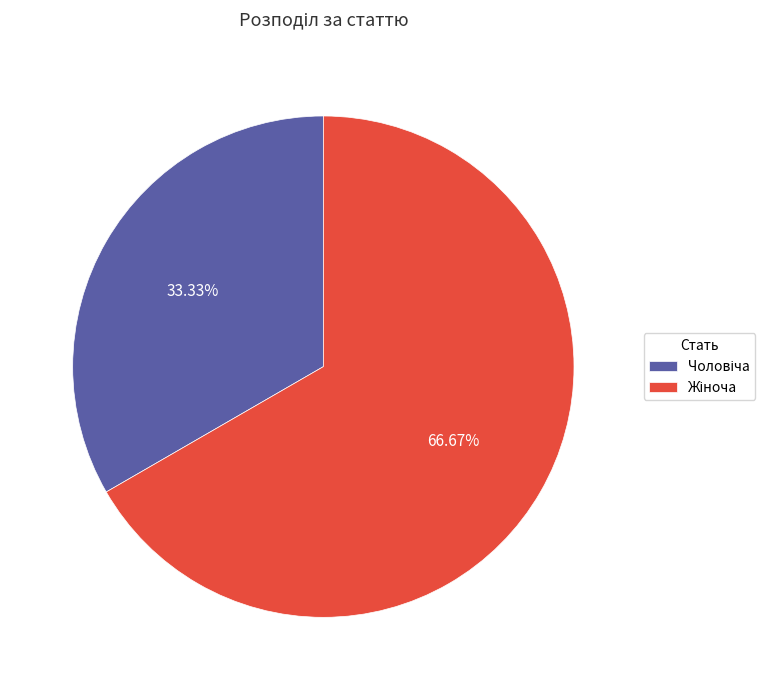

To the nearest percent, what is the average slice percentage?

50%